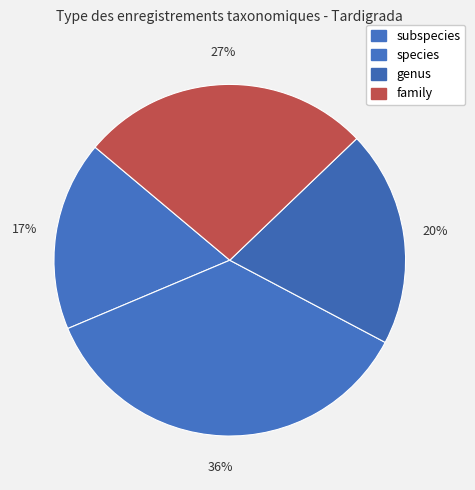

How many slices are in this pie chart?

4